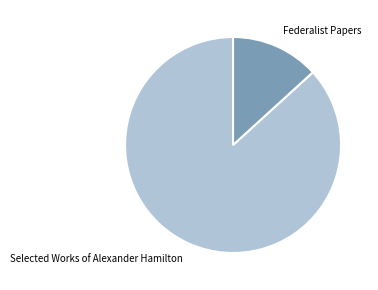

Which slice is the largest?

Selected Works of Alexander Hamilton